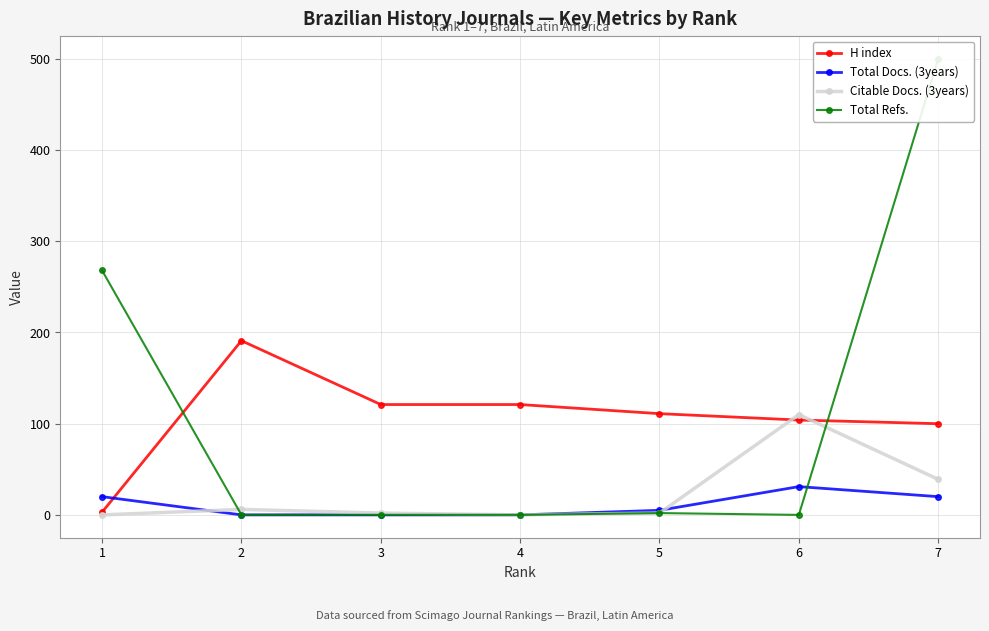

How many data points in Citable Docs. (3years) are above 2?

3